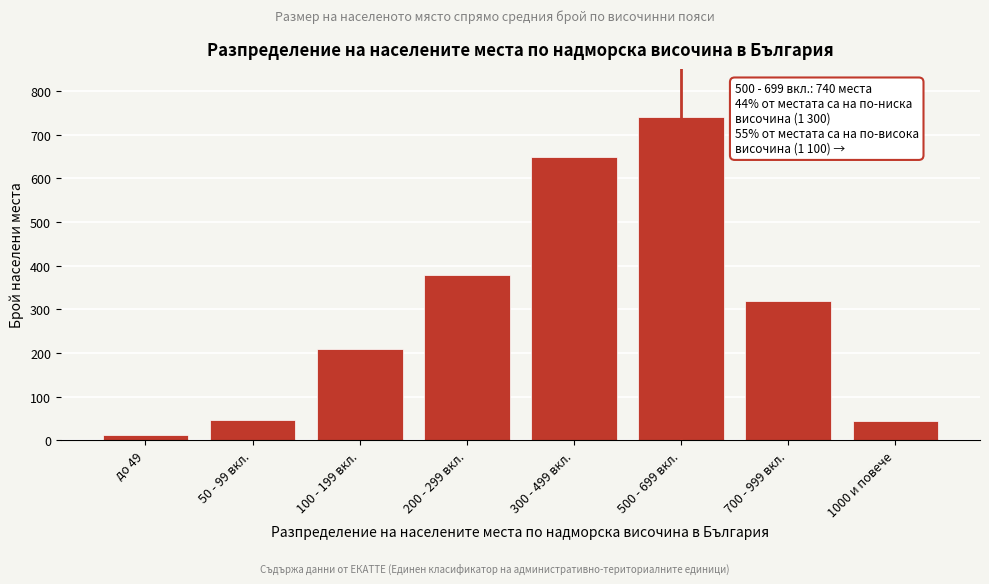

Which label corresponds to the largest value in the chart?

500 - 699 вкл.